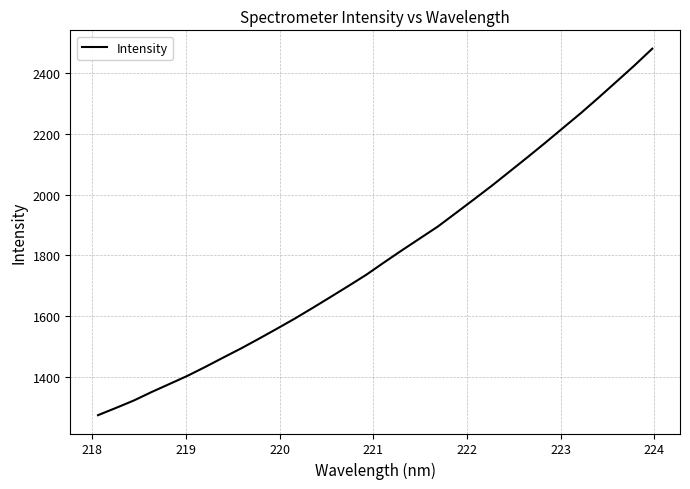

What is the maximum value shown in the chart?

2480.4